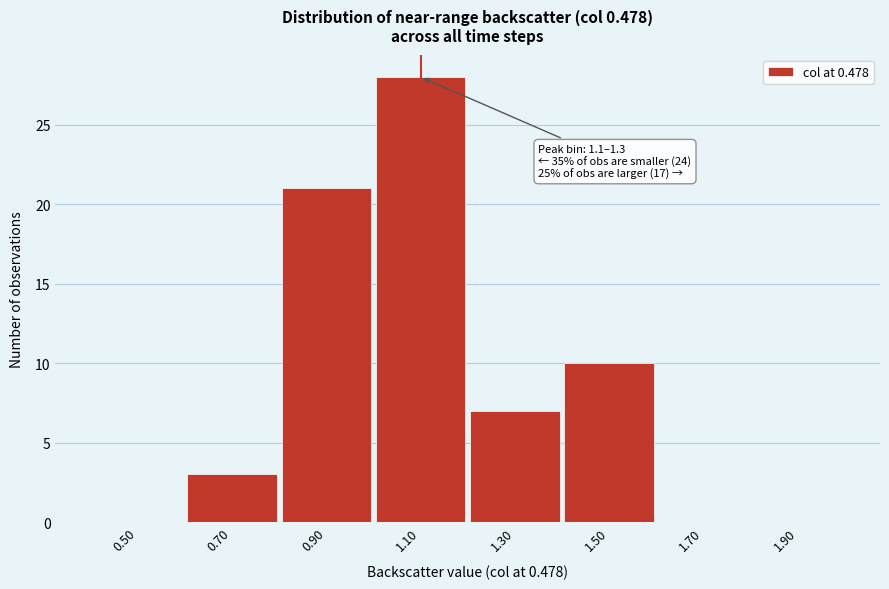

Reading left to right, transcribe all the data shown in this chart.

0.50=0	0.70=3	0.90=21	1.10=28	1.30=7	1.50=10	1.70=0	1.90=0